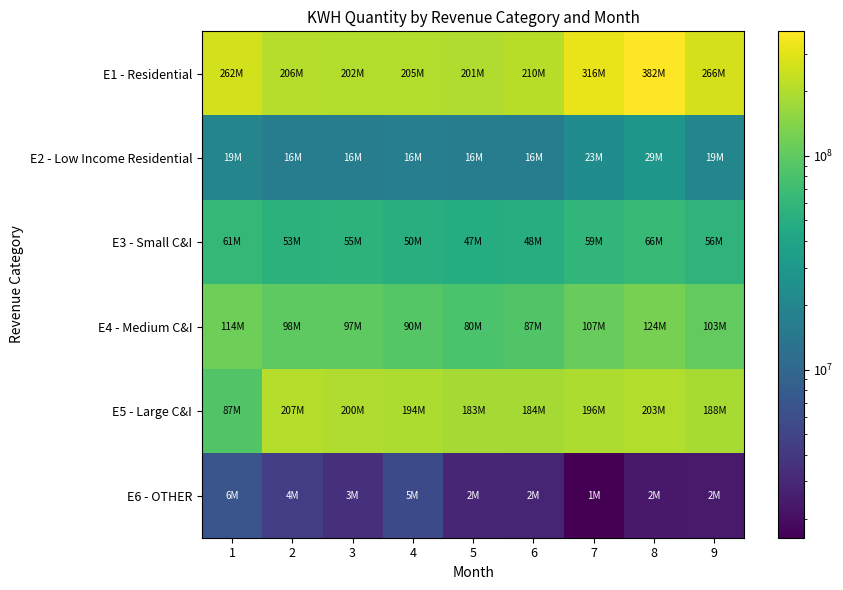

What is the total value across all series at 8?

807448486